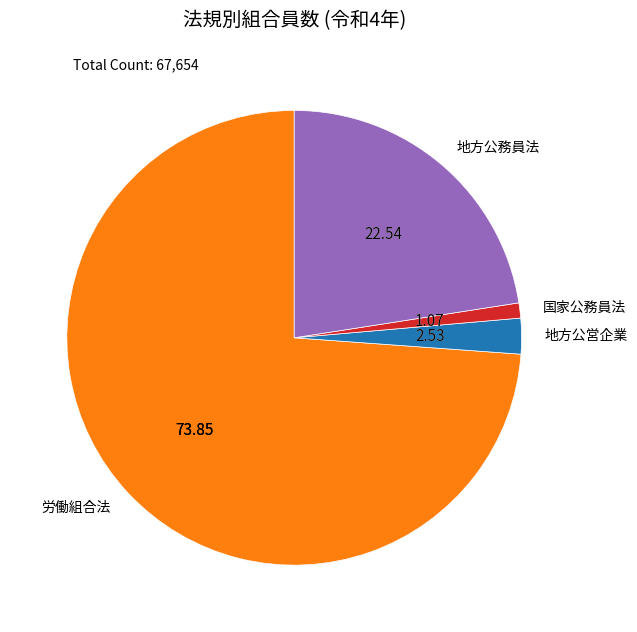

What is the smallest slice in the pie chart?

国家公務員法